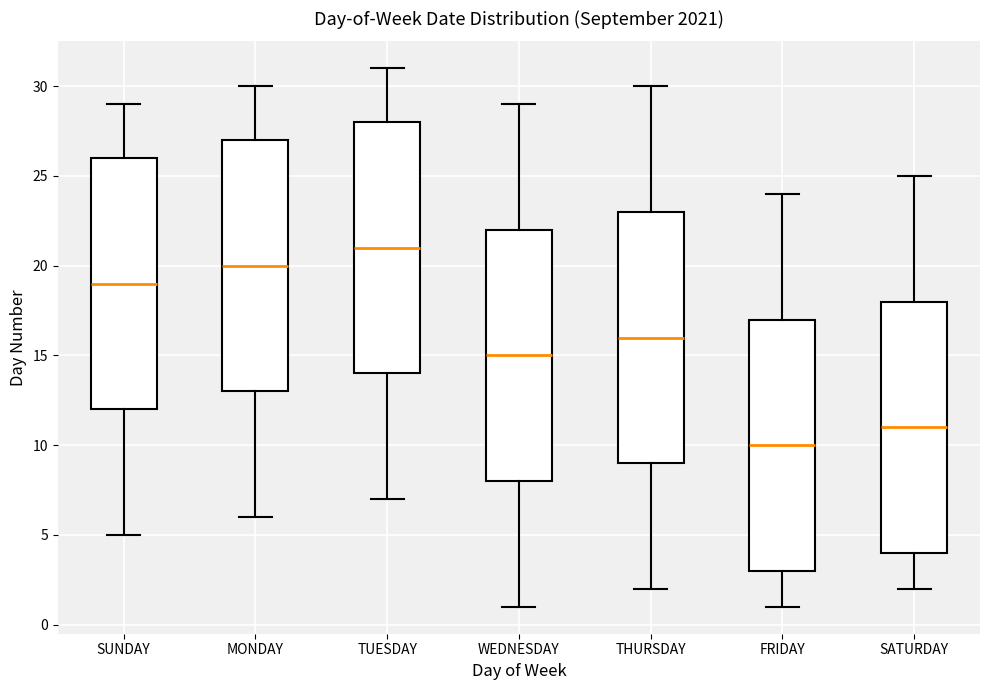

Where does the median line of the box for MONDAY sit on the y-axis? The values are not printed on the chart, so give them approximately, as read against the axis.

20